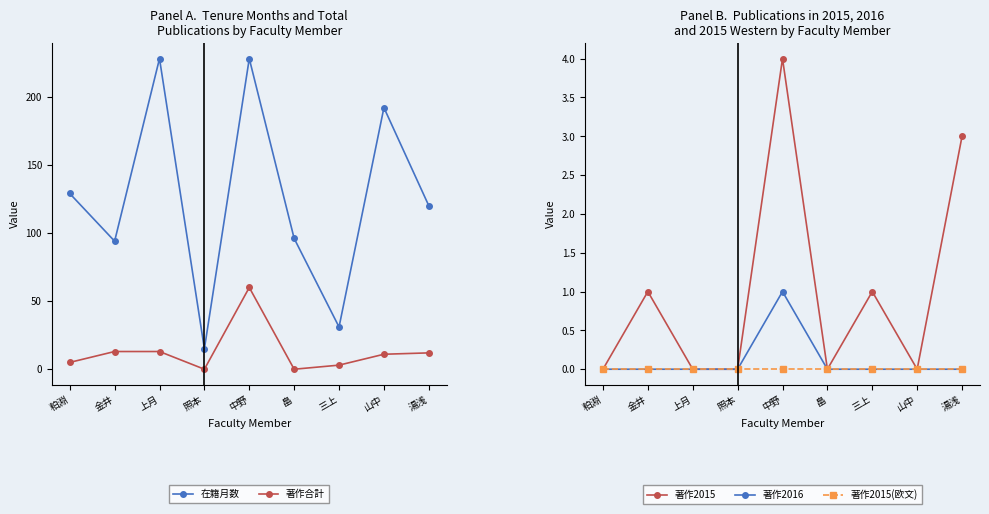

How many series are shown in this chart?

5